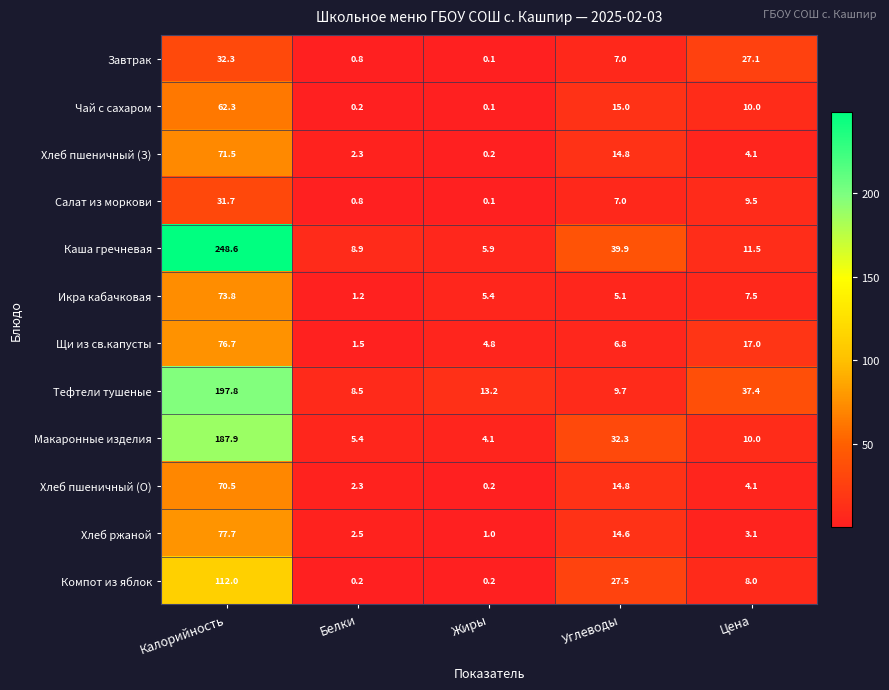

How many categories are shown in the chart?

5